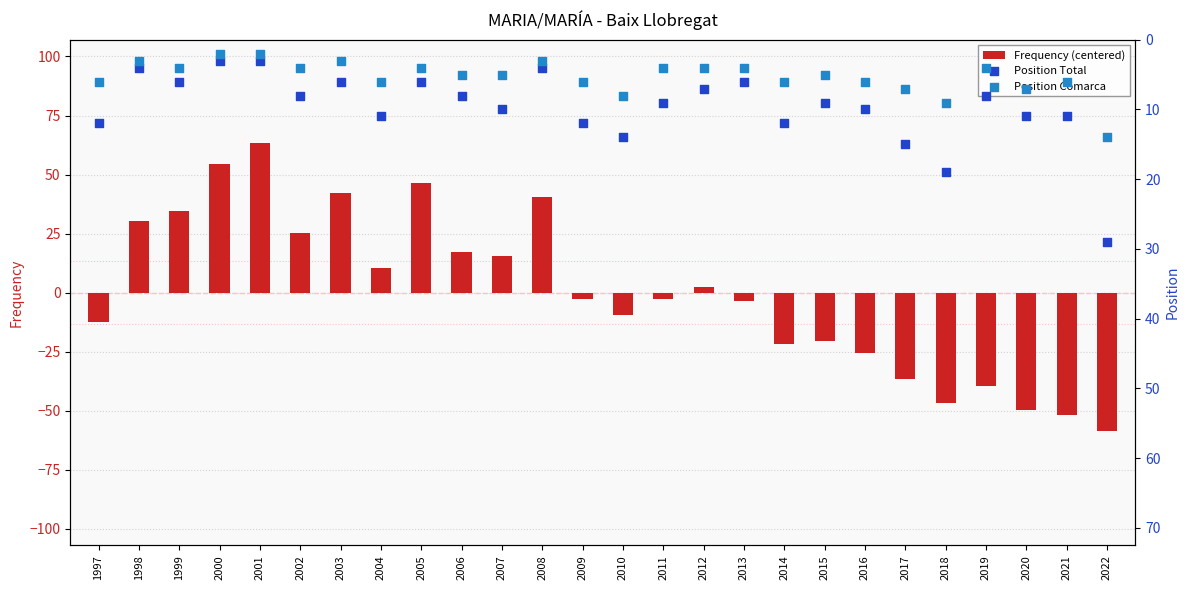

At which category is the sum across all series the highest?

2001